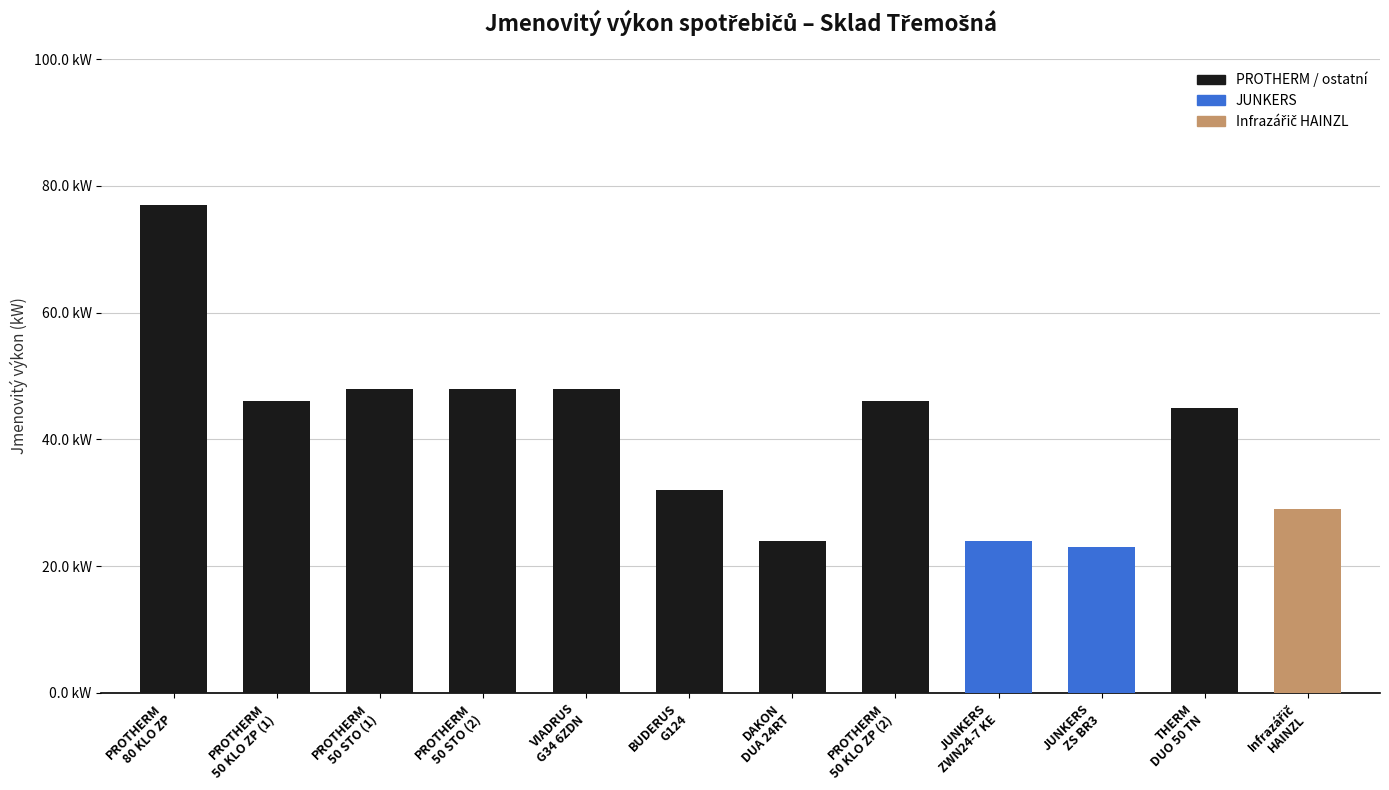

At which category is the sum across all series the highest?

PROTHERM 80 KLO ZP